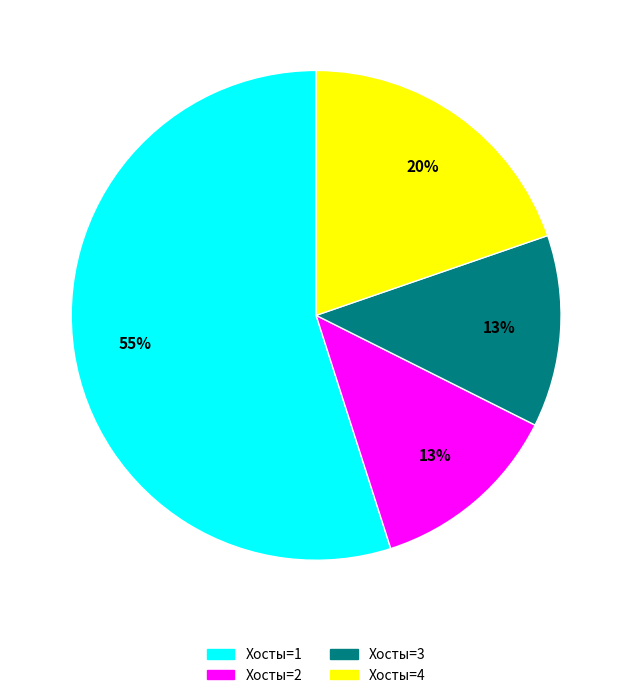

How many segments does this pie chart have?

4